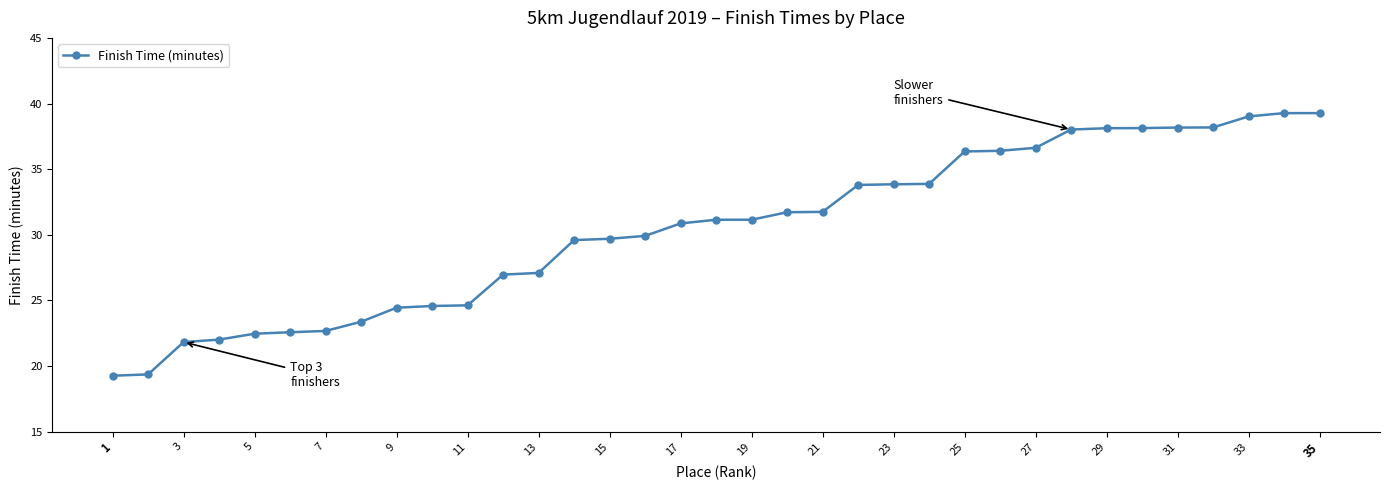

What is the value of the 13th point from the left?

27.1